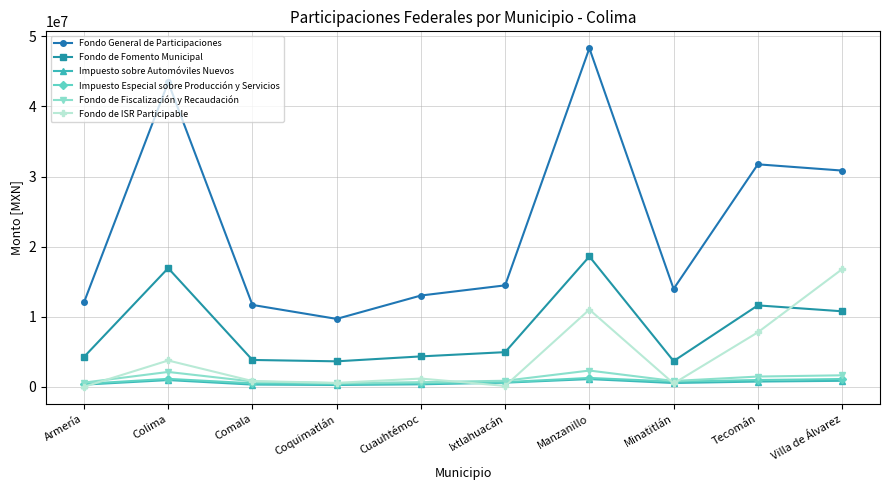

What is the spread (max minus min) of values at Ixtlahuacán?

14345691.4